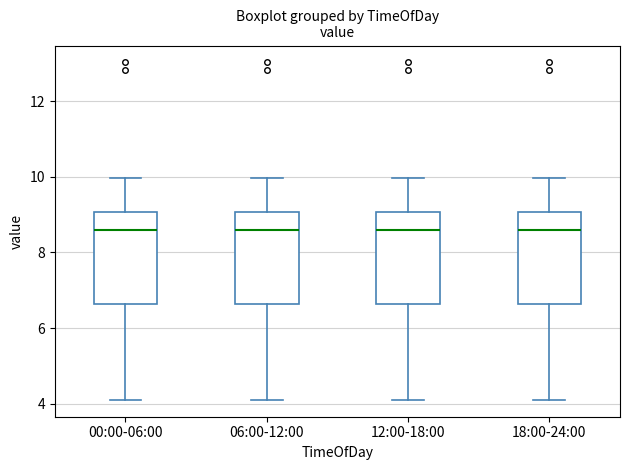

Reading left to right, transcribe this box plot: for each box, give where its median line is, the range the box spans, and where its two whiskers end, as read against the y-axis. The values are not printed on the chart, so give them approximately, as read against the axis.

00:00-06:00: median 8.6, box 6.6 to 9.0, whiskers 4.2 to 10.0
06:00-12:00: median 8.6, box 6.6 to 9.0, whiskers 4.2 to 10.0
12:00-18:00: median 8.6, box 6.6 to 9.0, whiskers 4.2 to 10.0
18:00-24:00: median 8.6, box 6.6 to 9.0, whiskers 4.2 to 10.0